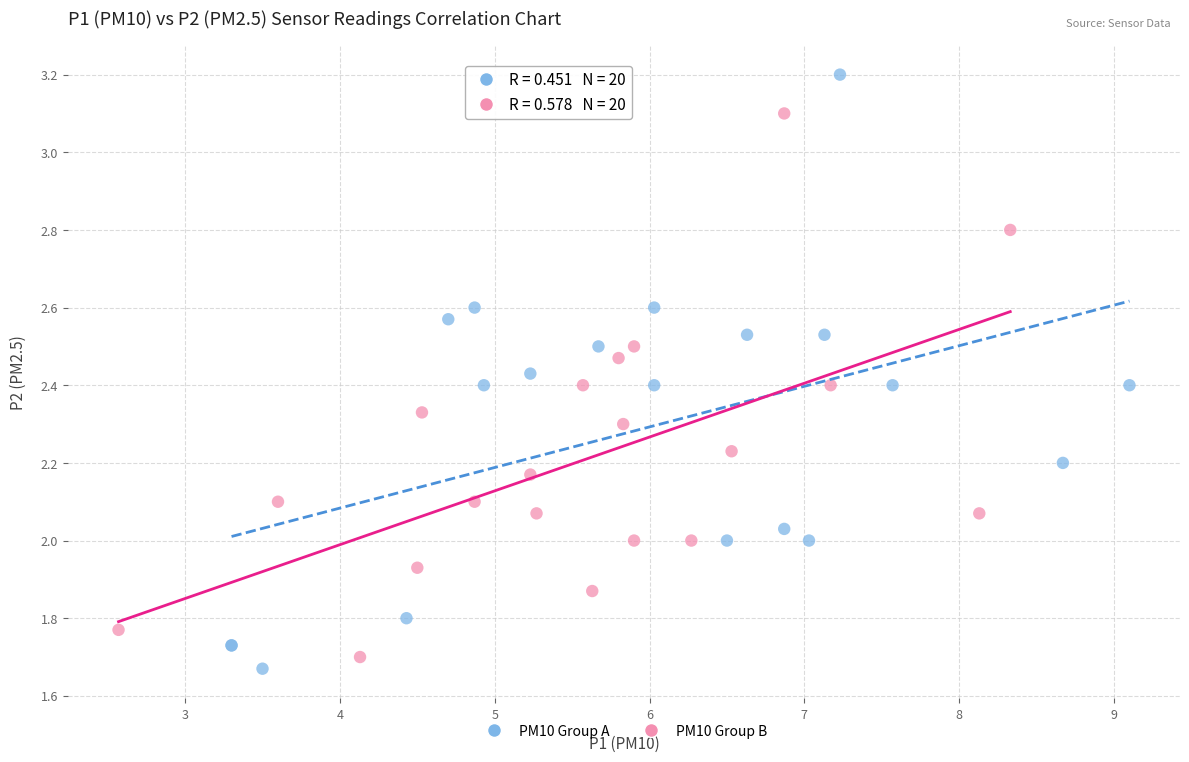

Which series has the widest spread of Y values?

PM10 Group A